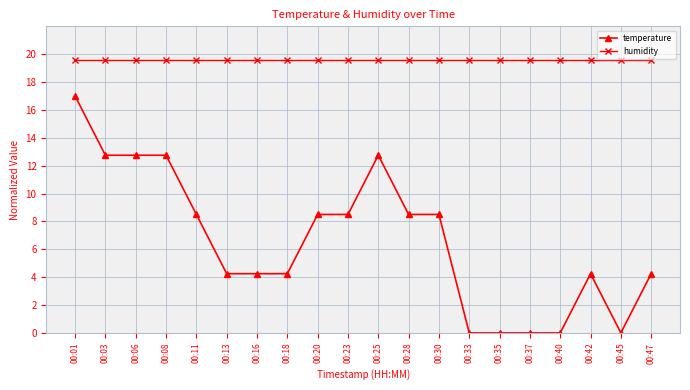

At which label does temperature first exceed 8?

00:01